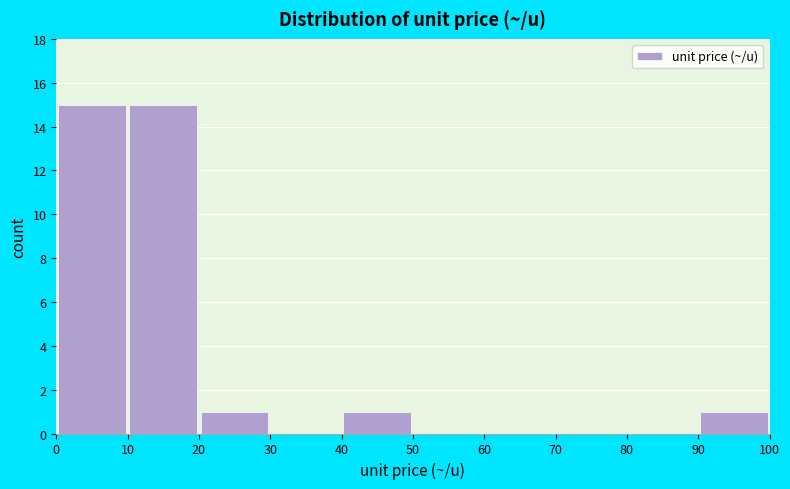

What is the height of the bar covering 40 to 50 on the x-axis? The values are not printed on the chart, so give them approximately, as read against the axis.

1